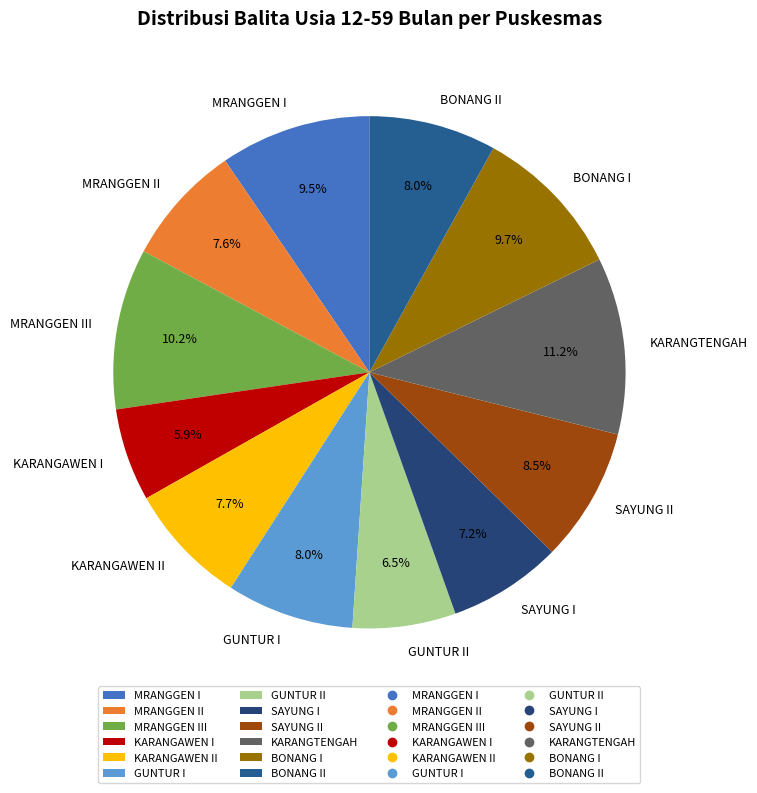

Is it true that SAYUNG I is 7% of the pie?

True